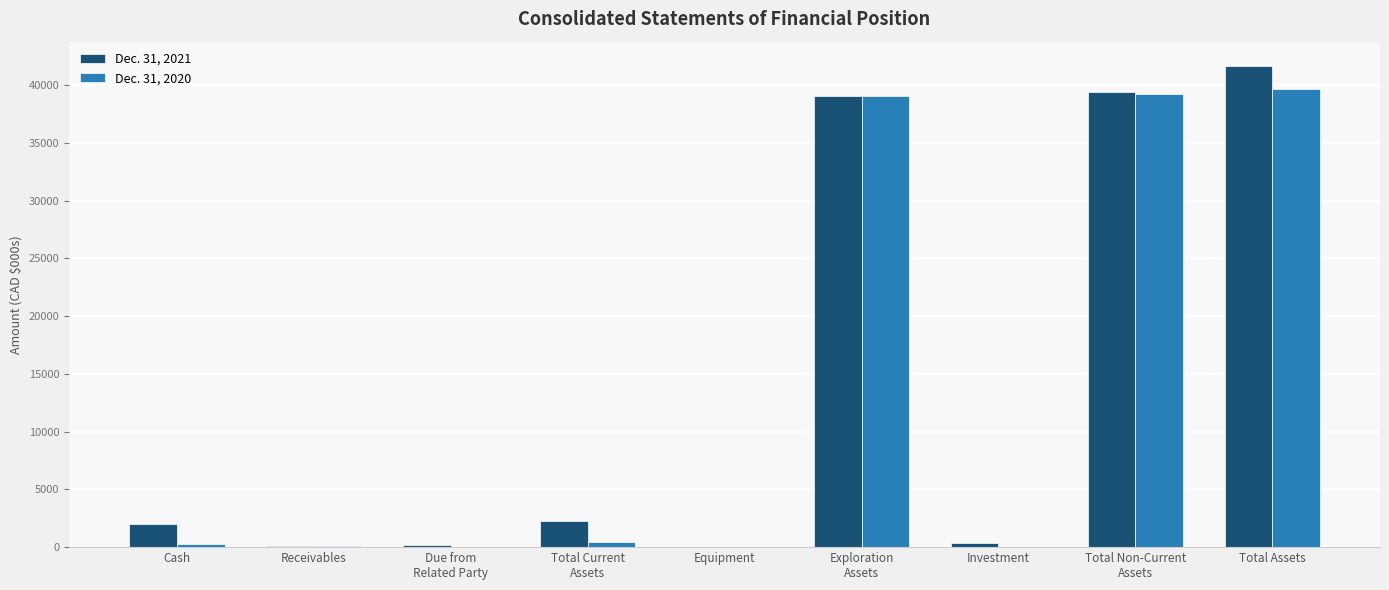

What is the maximum value shown in the chart?

41683